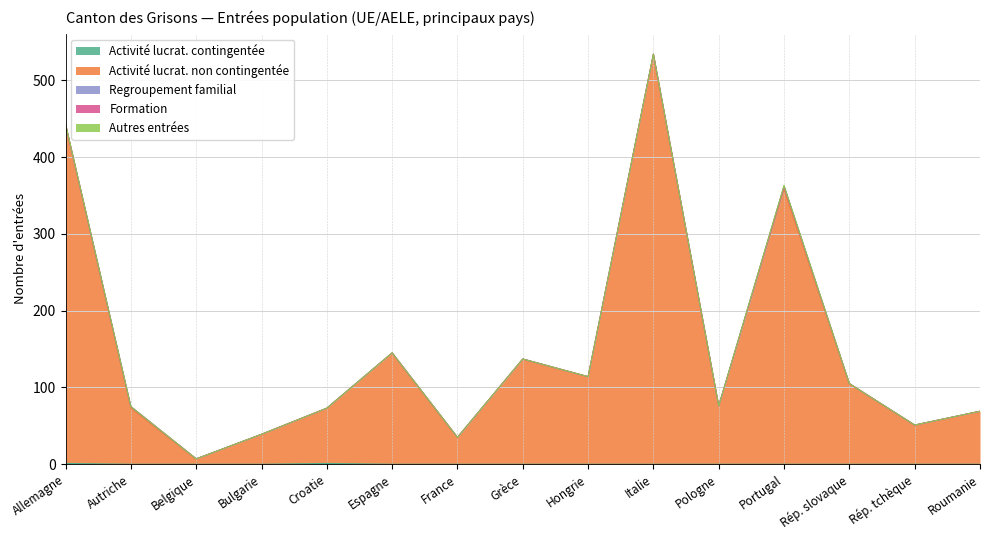

What position from the right is Portugal?

4